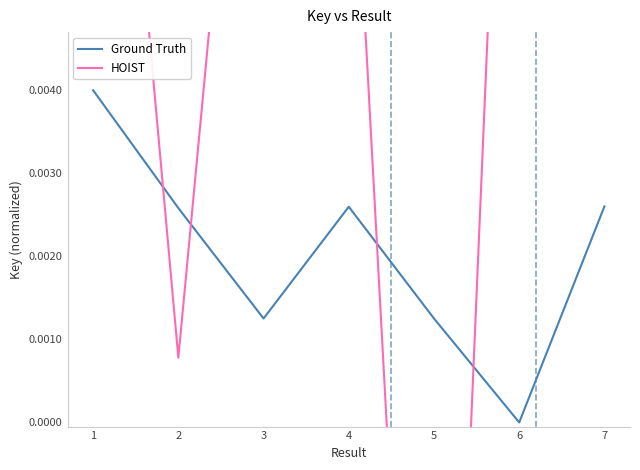

The Ground Truth series shows 0.0 at 6. True or false?

True